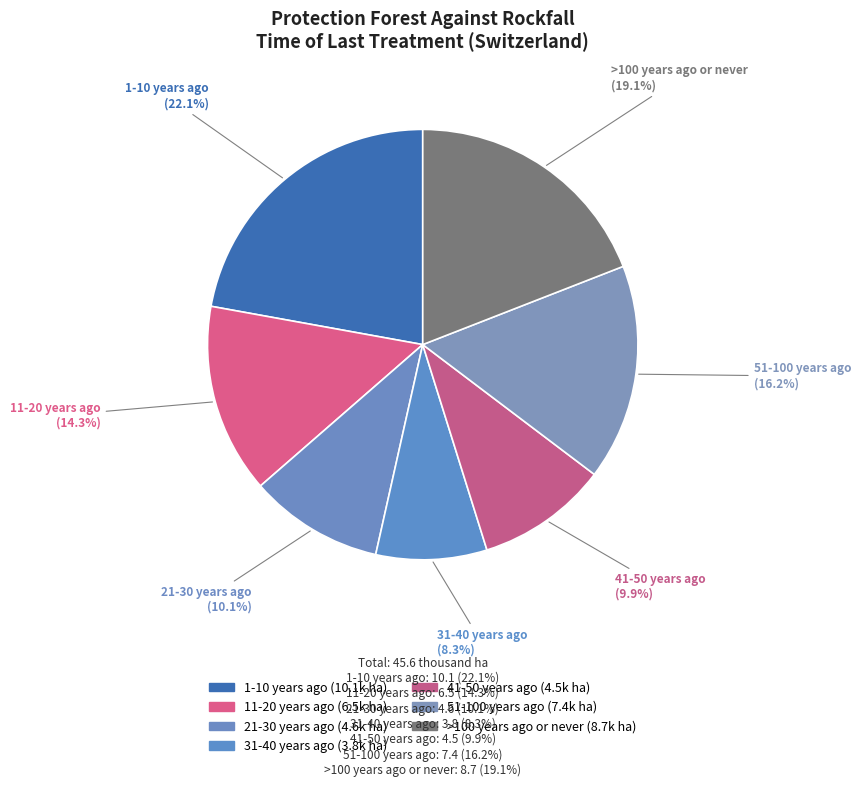

The 51-100 years ago slice represents 26% of the pie. True or false?

False